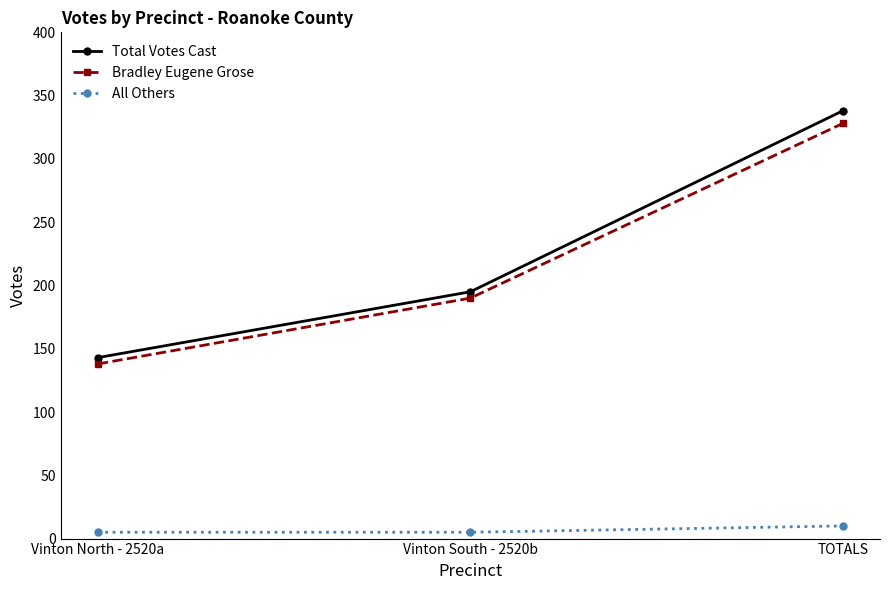

What is the difference between the maximum and minimum values in the Bradley Eugene Grose series?

190